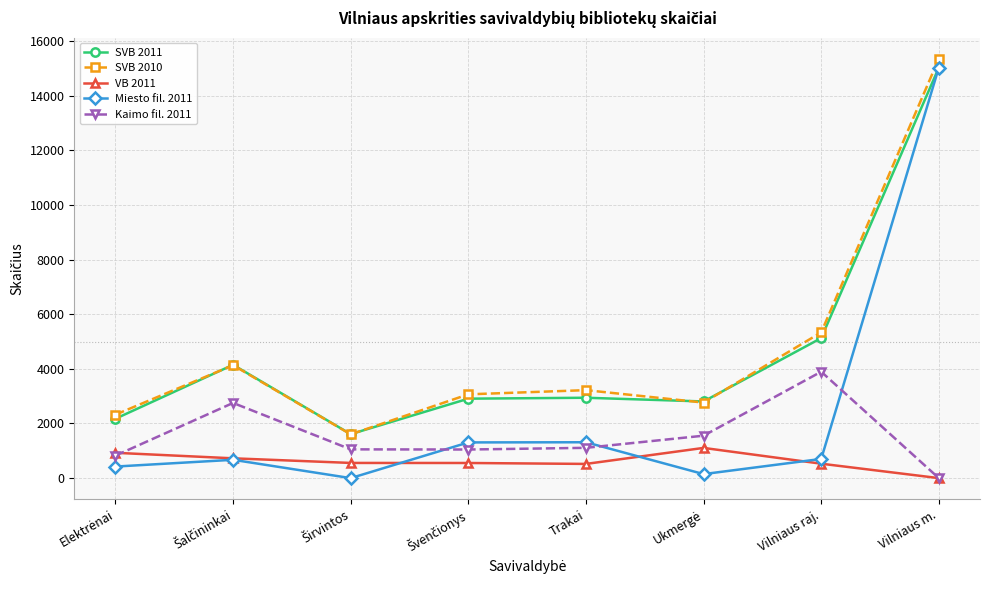

At which category is the sum across all series the highest?

Vilniaus m.